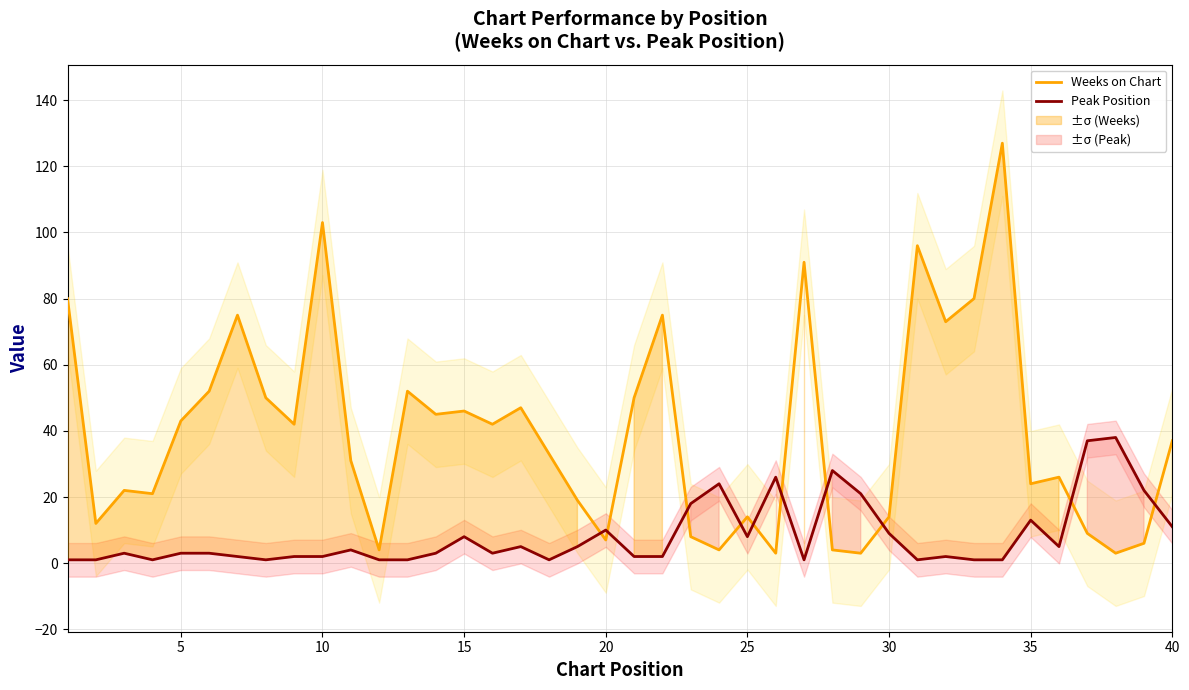

True or false: Weeks on Chart and Peak Position cross at least once.

True